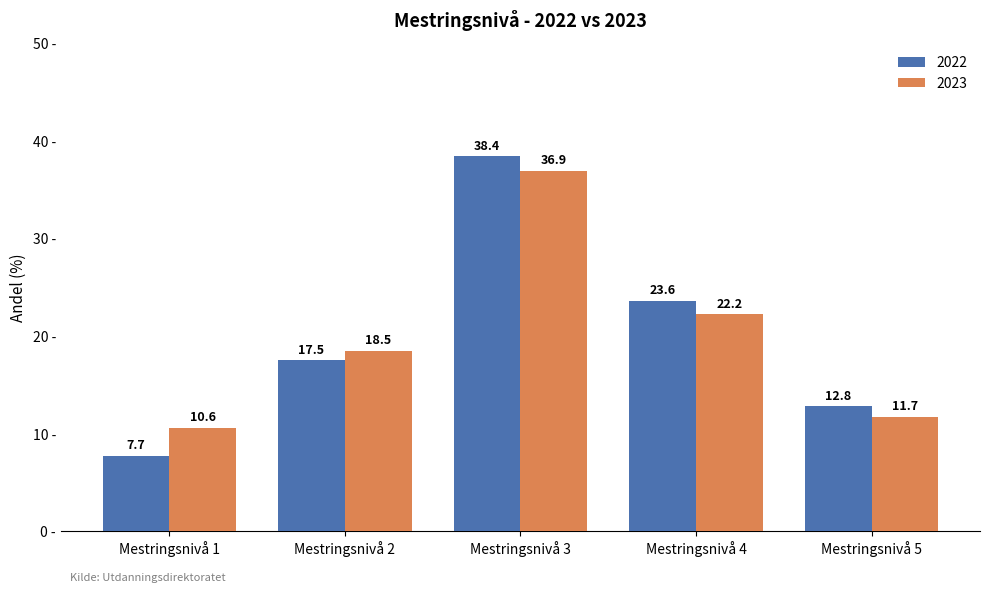

Reading left to right, extract all data points from this chart.

2022: Mestringsnivå 1=7.7	Mestringsnivå 2=17.5	Mestringsnivå 3=38.4	Mestringsnivå 4=23.6	Mestringsnivå 5=12.8
2023: Mestringsnivå 1=10.6	Mestringsnivå 2=18.5	Mestringsnivå 3=36.9	Mestringsnivå 4=22.2	Mestringsnivå 5=11.7